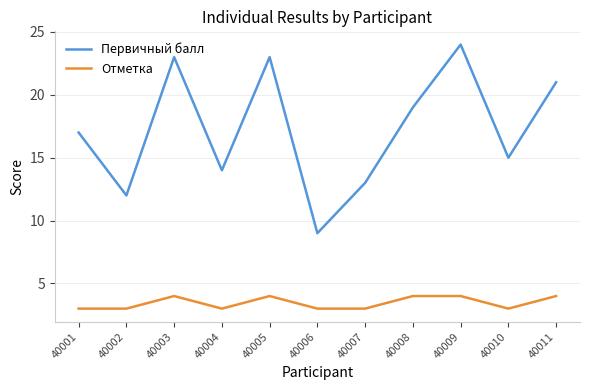

Rank the series at 40006 from highest to lowest value.

Первичный балл, Отметка